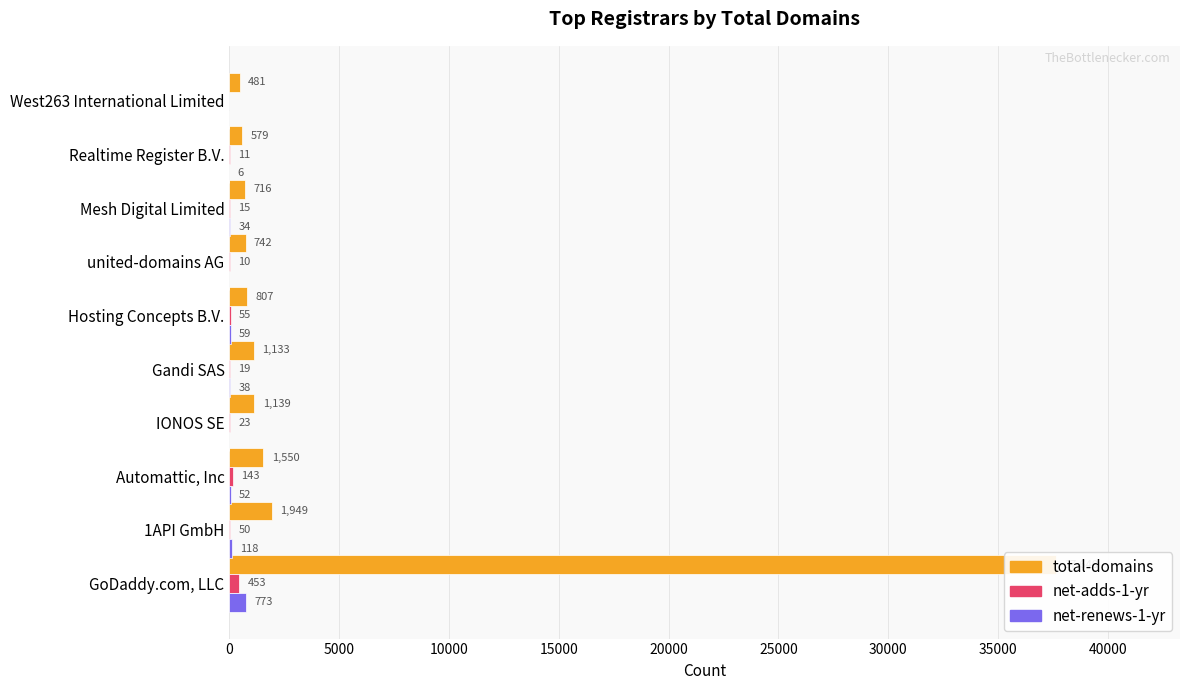

Reading right to left, extract all data points from this chart.

total-domains: 481	579	716	742	807	1133	1139	1550	1949	37640
net-adds-1-yr: 0	11	15	10	55	19	23	143	50	453
net-renews-1-yr: 0	6	34	0	59	38	0	52	118	773